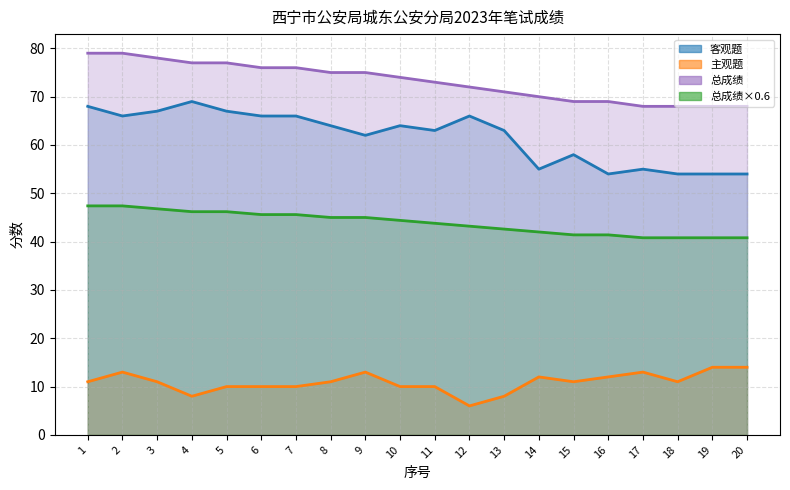

What is the difference between the 总成绩 values at 13 and 18?

3.0